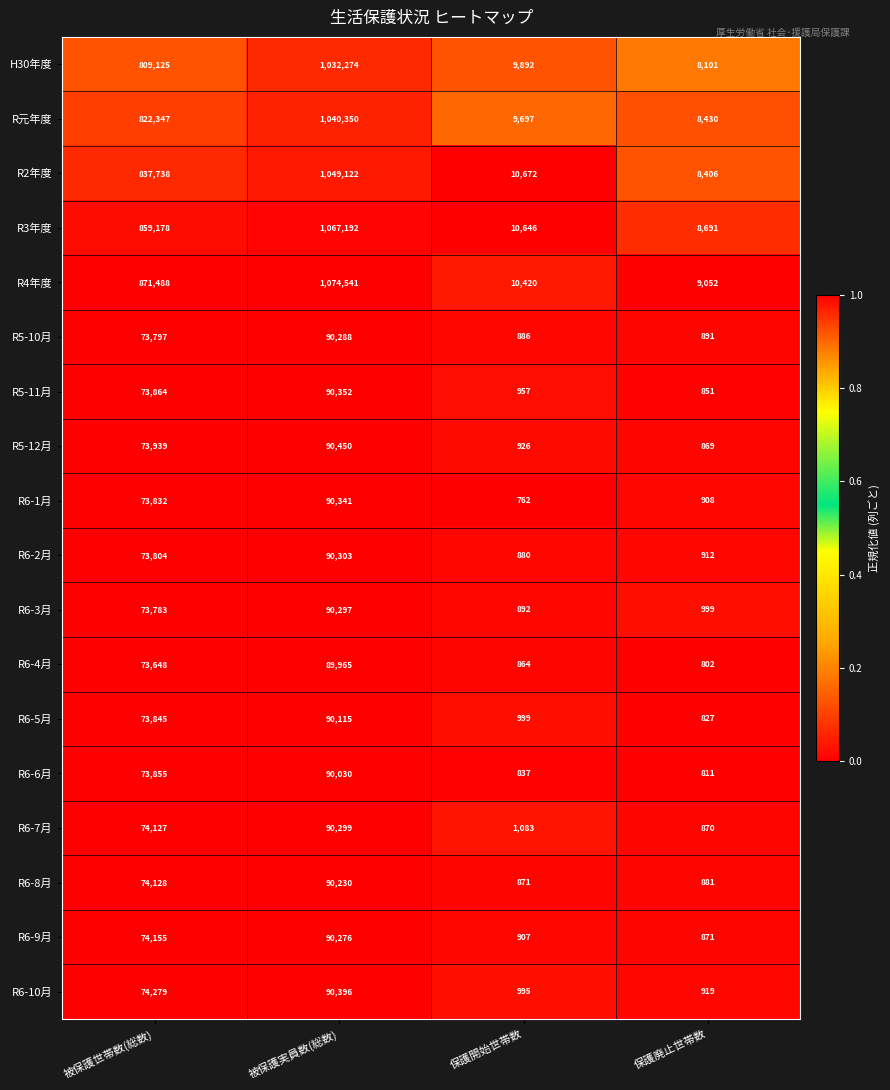

Count the number of categories in the chart.

4